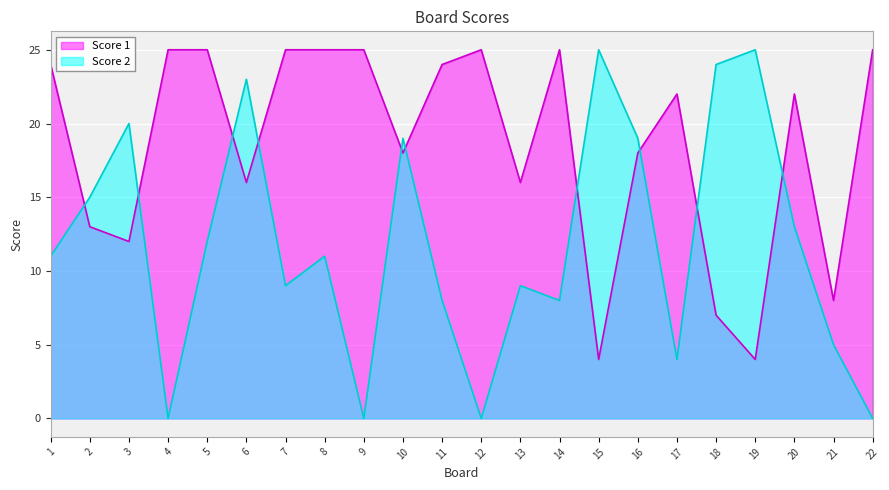

In Score 1, how many points are higher than both neighbors (excluding endpoints)?

4